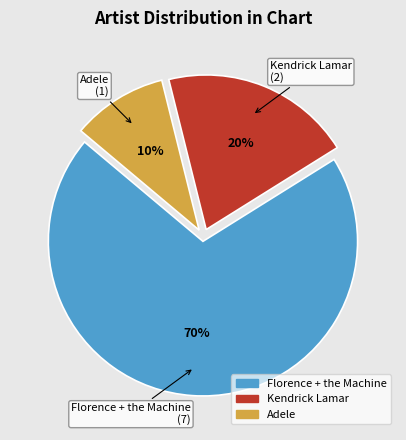

Which slice is the largest?

Florence + the Machine